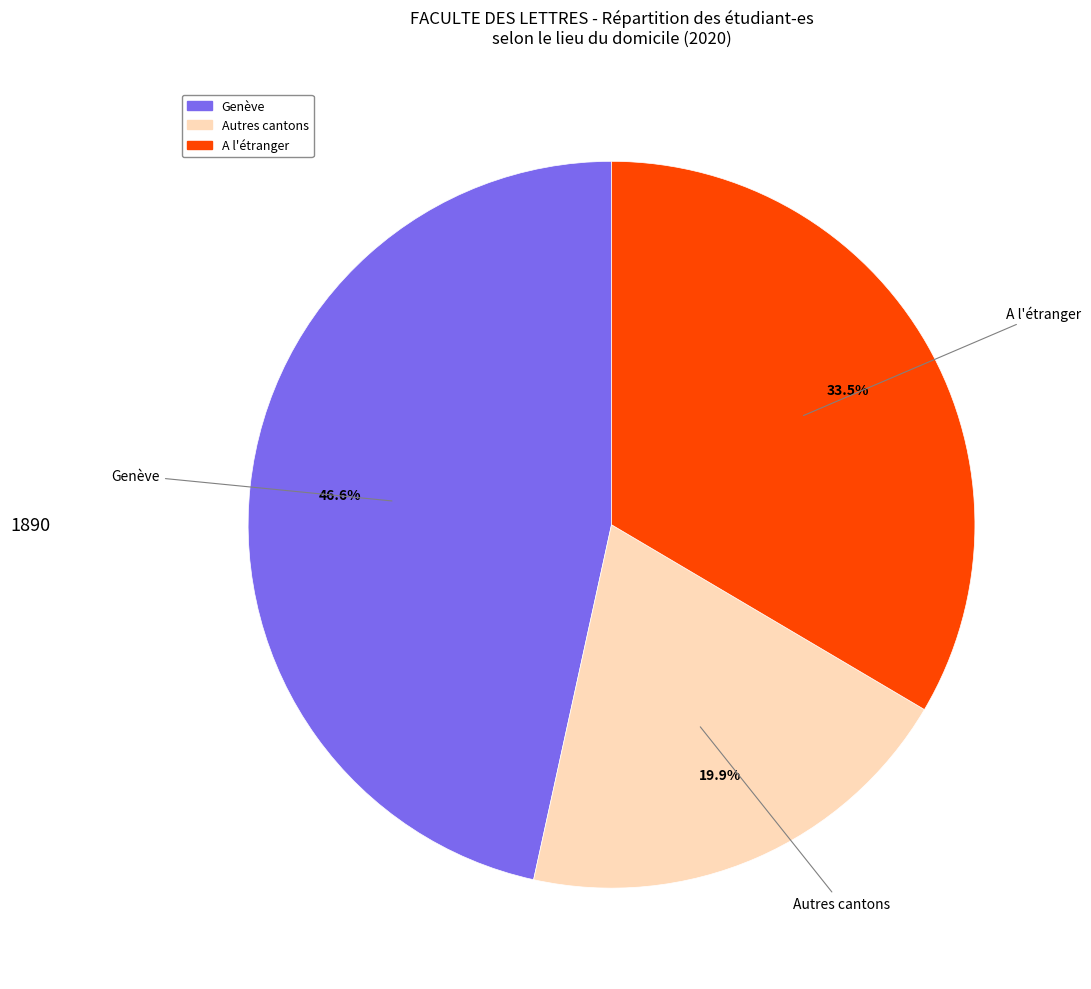

Does Autres cantons represent more than half of the total?

No